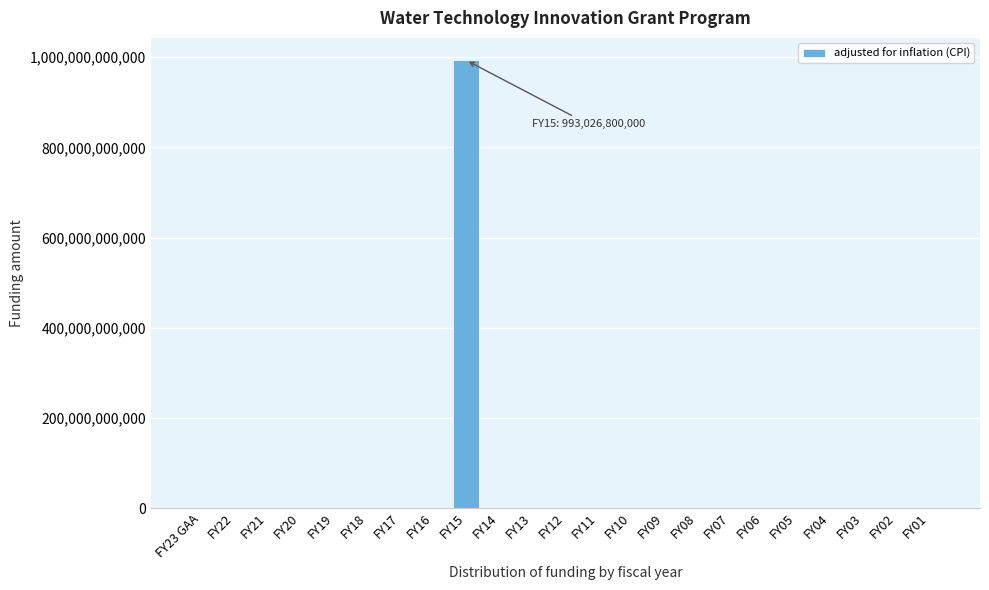

Reading left to right, transcribe all the data shown in this chart.

FY23 GAA=0	FY22=0	FY21=0	FY20=0	FY19=0	FY18=0	FY17=0	FY16=0	FY15=993026800000	FY14=0	FY13=0	FY12=0	FY11=0	FY10=0	FY09=0	FY08=0	FY07=0	FY06=0	FY05=0	FY04=0	FY03=0	FY02=0	FY01=0